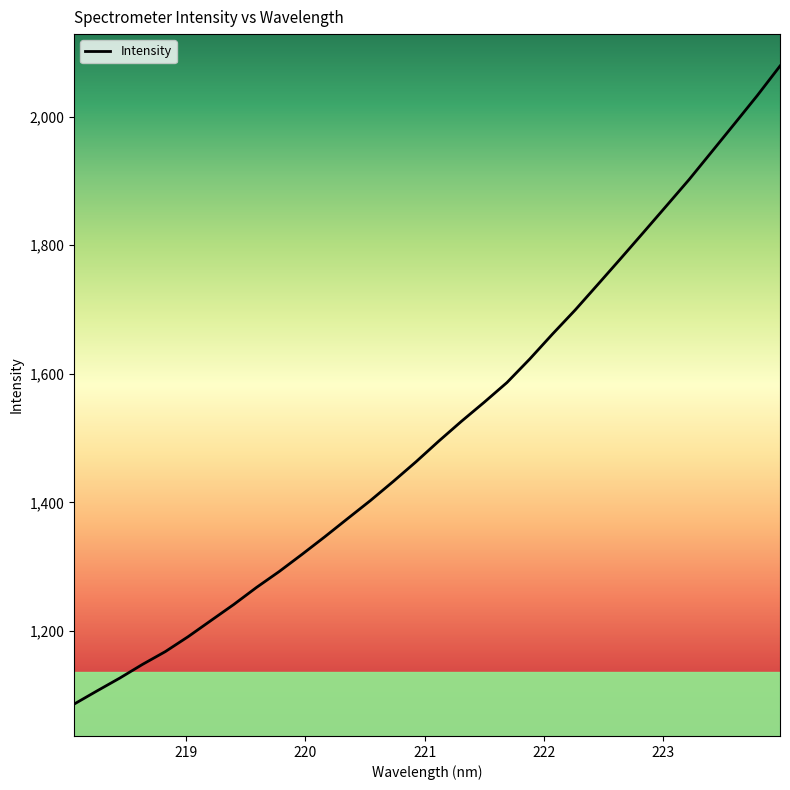

What is the sum of all values?

48473.8